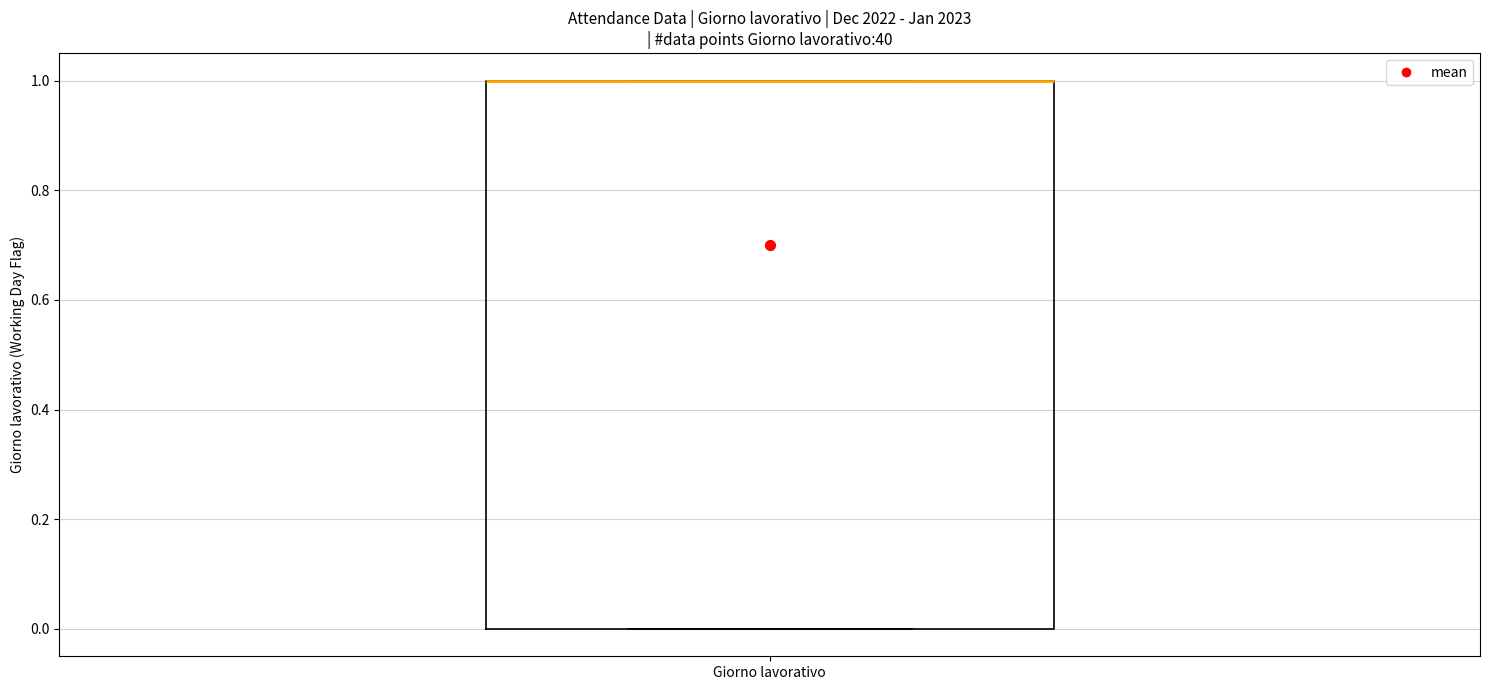

Read this box plot against the y-axis: the position of the median line, the range covered by the box, and the ends of both whiskers. The values are not printed on the chart, so give them approximately, as read against the axis.

median 1 (drawn on the box's upper edge), box 0 to 1, whiskers 0 to 1